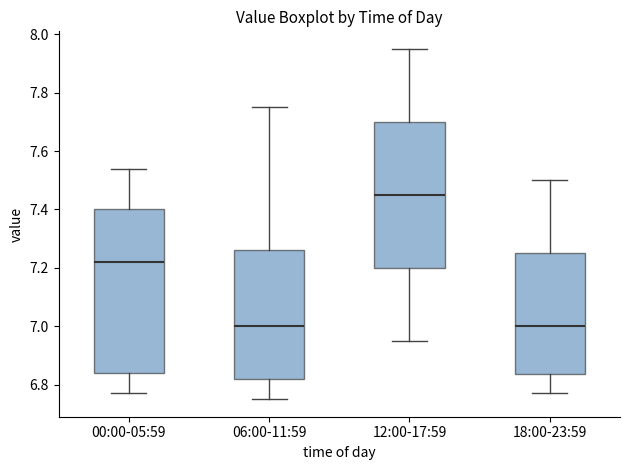

Which box's median line is the highest?

12:00-17:59